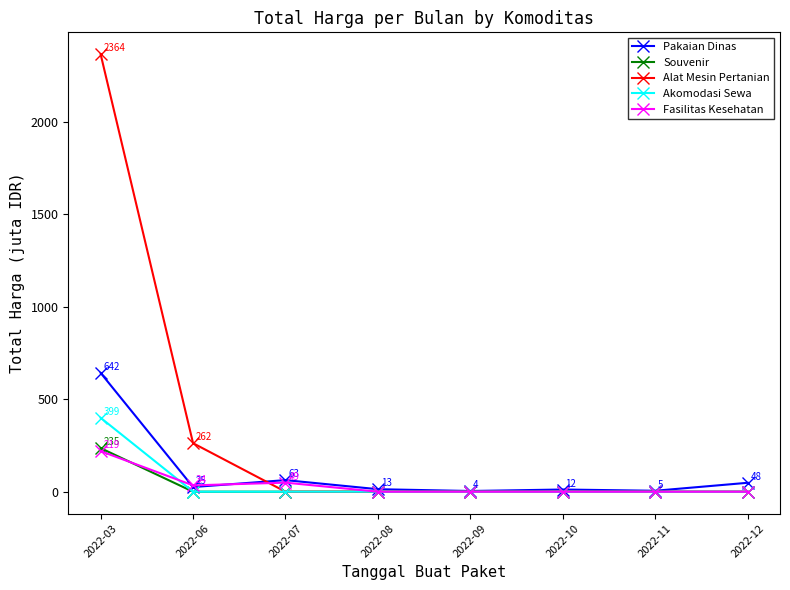

What is the difference between the highest and lowest values at 2022-07?

62.5